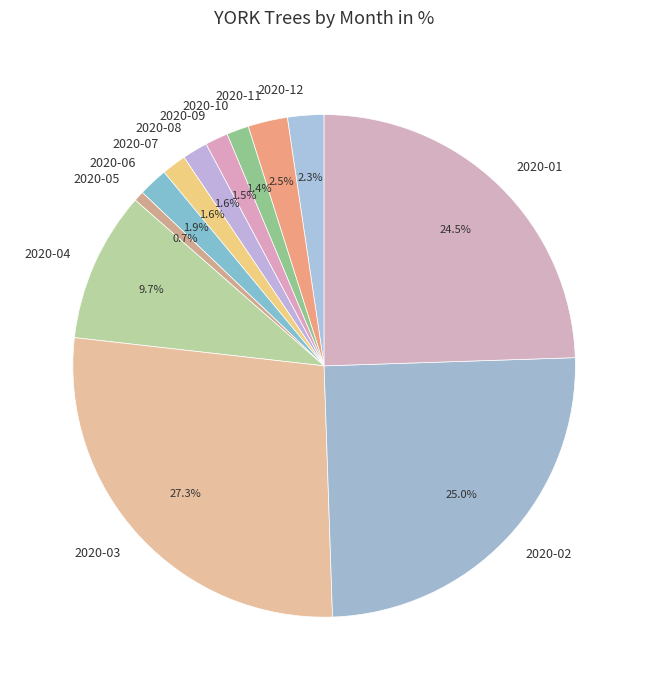

To the nearest percent, what is the difference between the 2020-02 and 2020-11 slice percentages?

22%